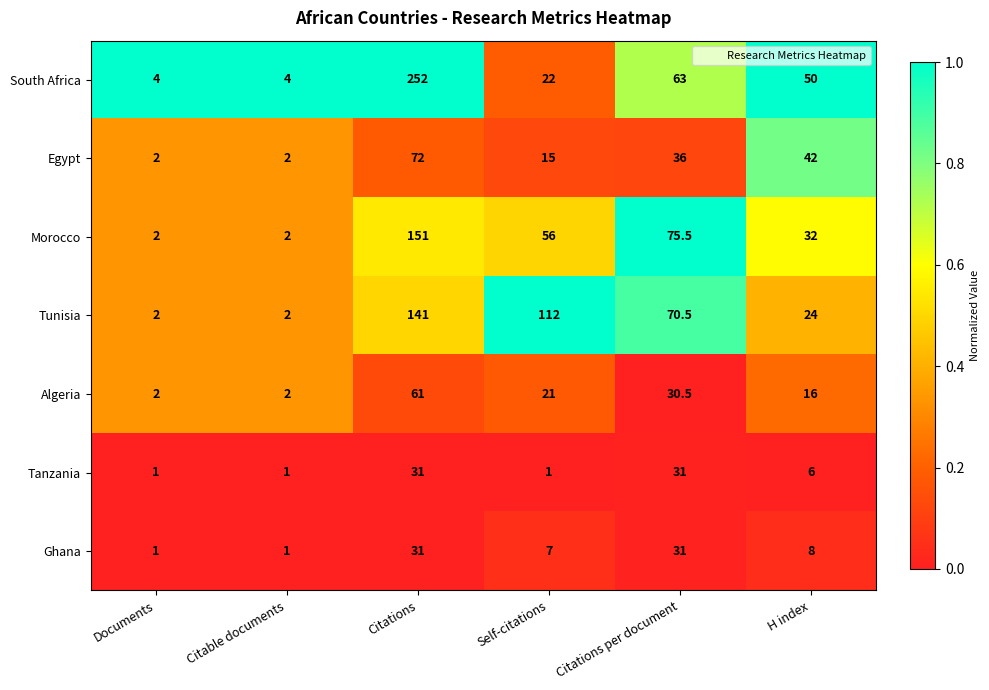

At Self-citations, list the series in order from largest to smallest.

Tunisia, Morocco, South Africa, Algeria, Egypt, Ghana, Tanzania